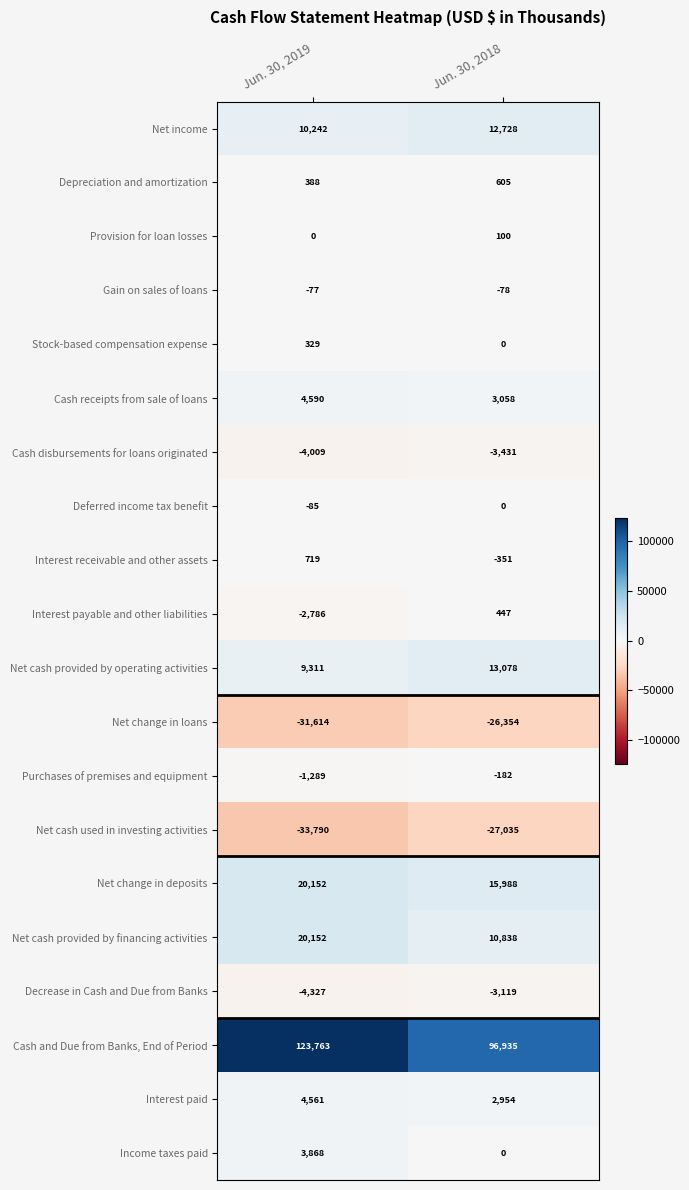

Which series has the largest total across all categories?

Cash and Due from Banks, End of Period